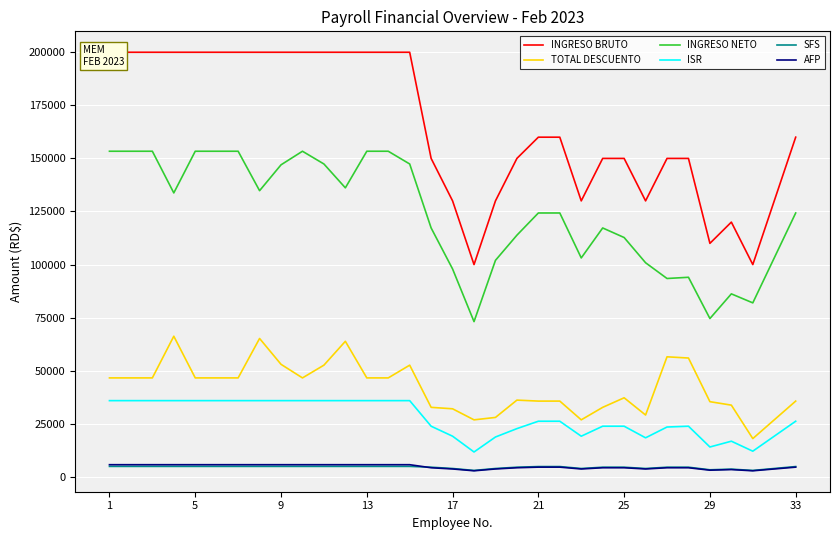

At which label does INGRESO NETO first exceed 124300?

1